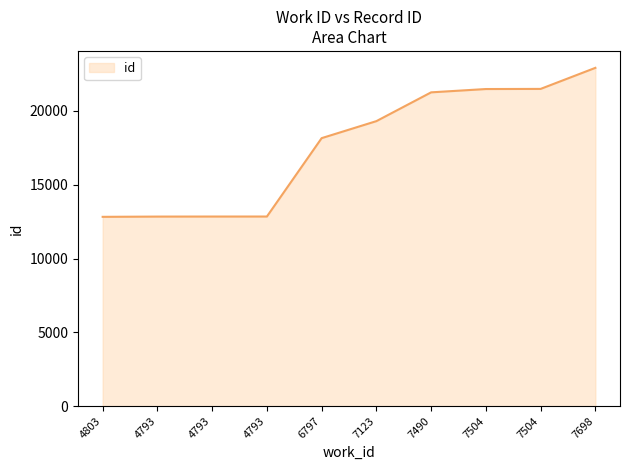

Reading left to right, extract all data points from this chart.

4803=12822	4793=12839	4793=12842	4793=12843	6797=18152	7123=19304	7490=21254	7504=21478	7504=21487	7698=22913